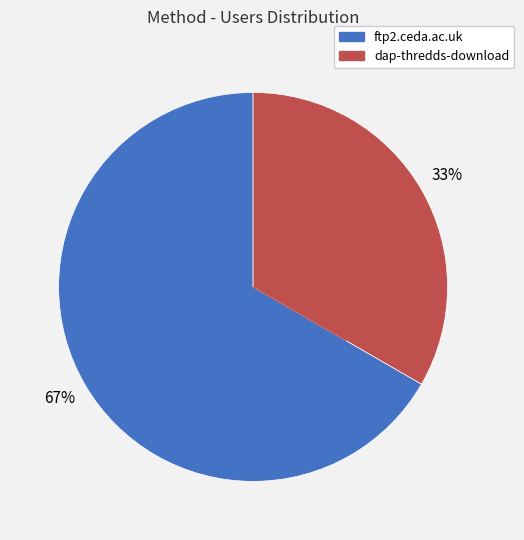

The ftp2.ceda.ac.uk slice represents 67% of the pie. True or false?

True